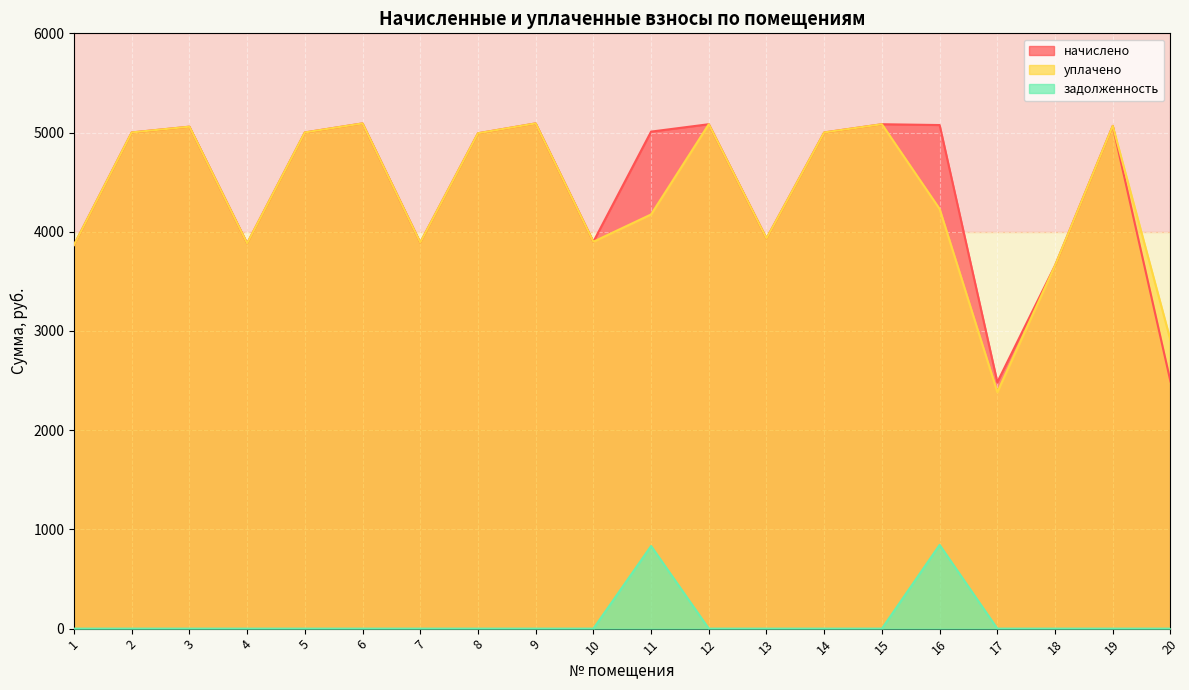

How many distinct data groups are displayed?

3